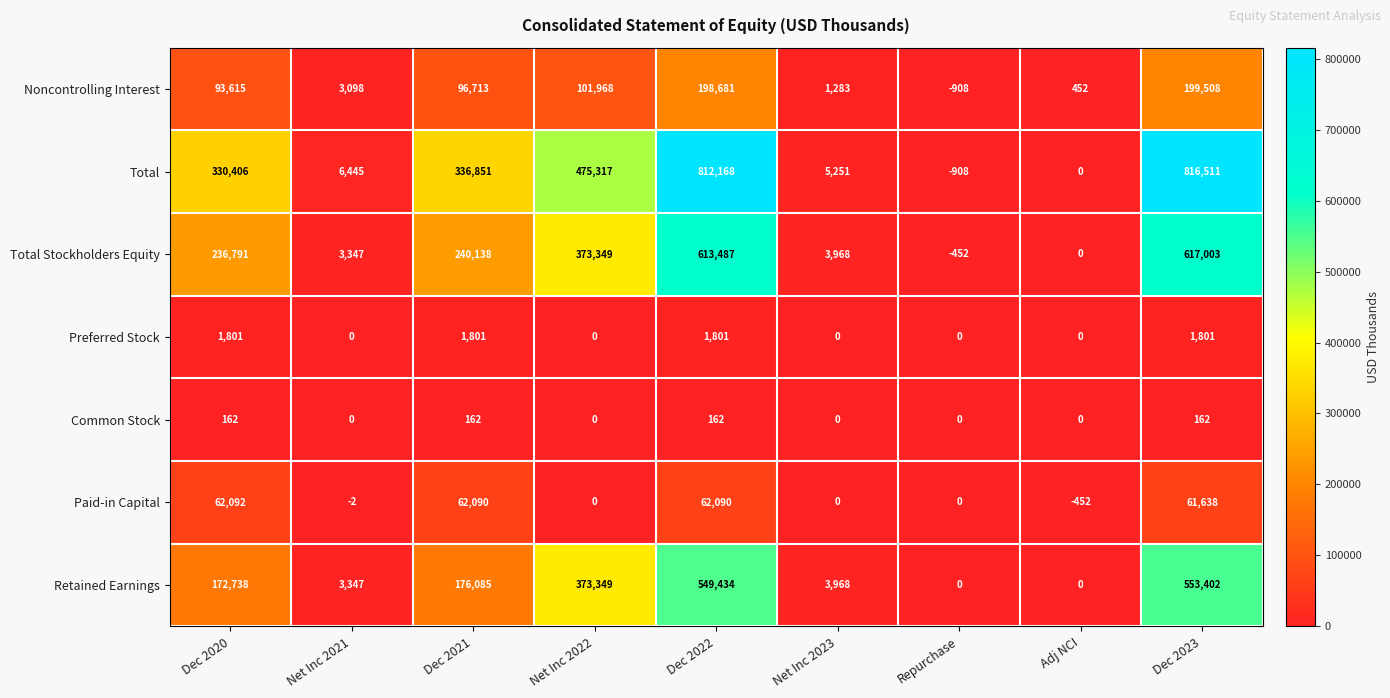

At which category is the sum across all series the highest?

Dec 2023